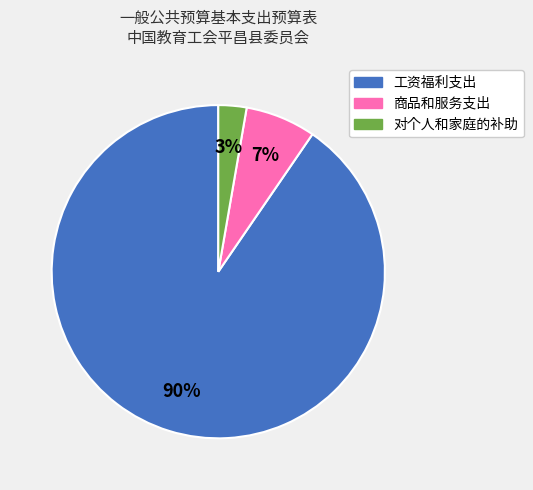

Which slice is the largest?

工资福利支出